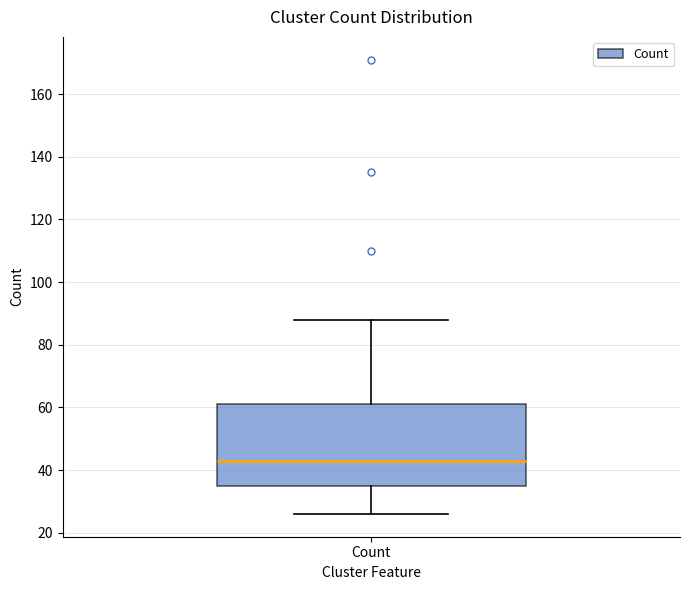

Transcribe this box plot: give where the median line is, the range the box spans, and where the two whiskers end, as read against the y-axis. The values are not printed on the chart, so give them approximately, as read against the axis.

median 44, box 36 to 62, whiskers 26 to 88